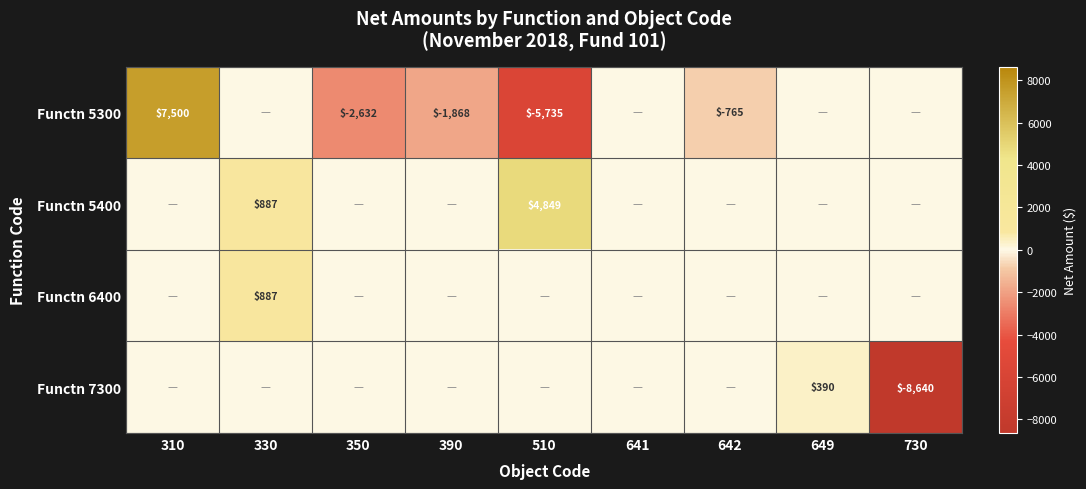

At which category is the sum across all series the highest?

310